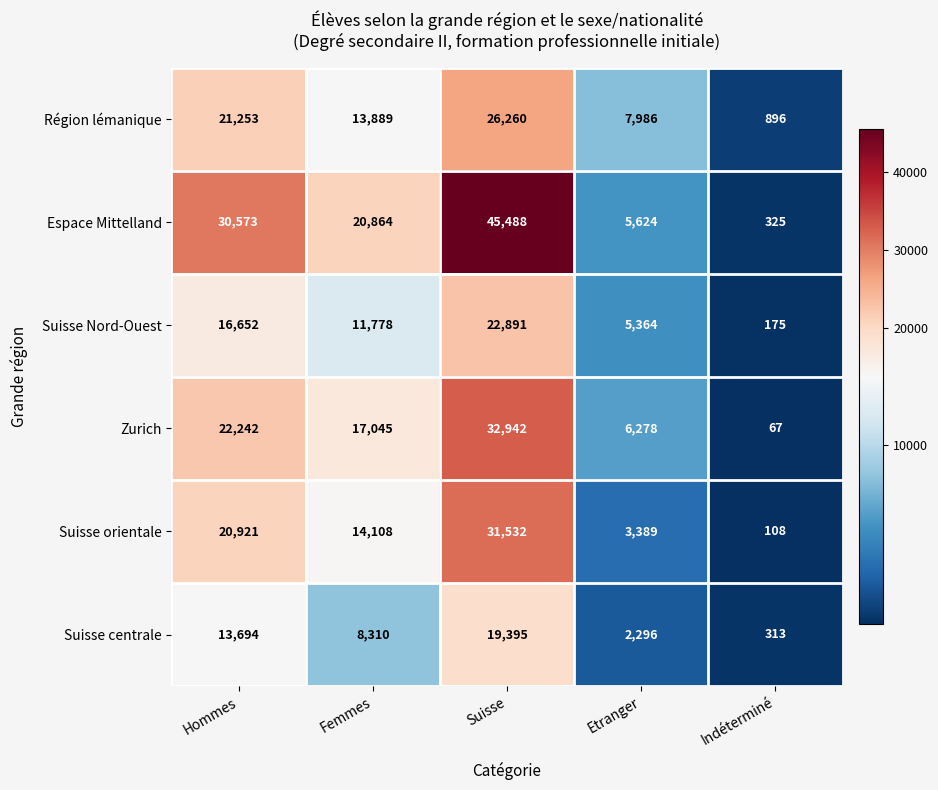

Which series has the largest total across all categories?

Espace Mittelland